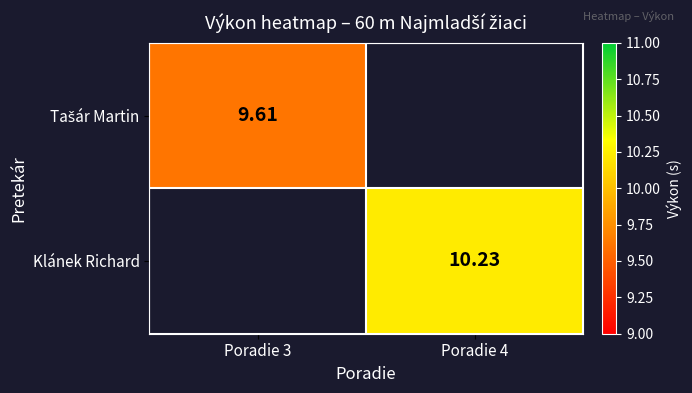

Which category has the lowest value in the Tašár Martin series?

Poradie 3